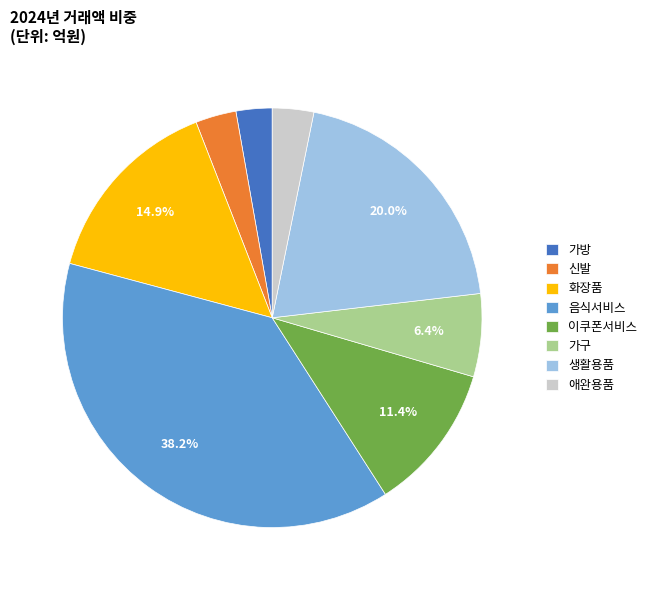

To the nearest percent, what portion does 신발 represent?

3%